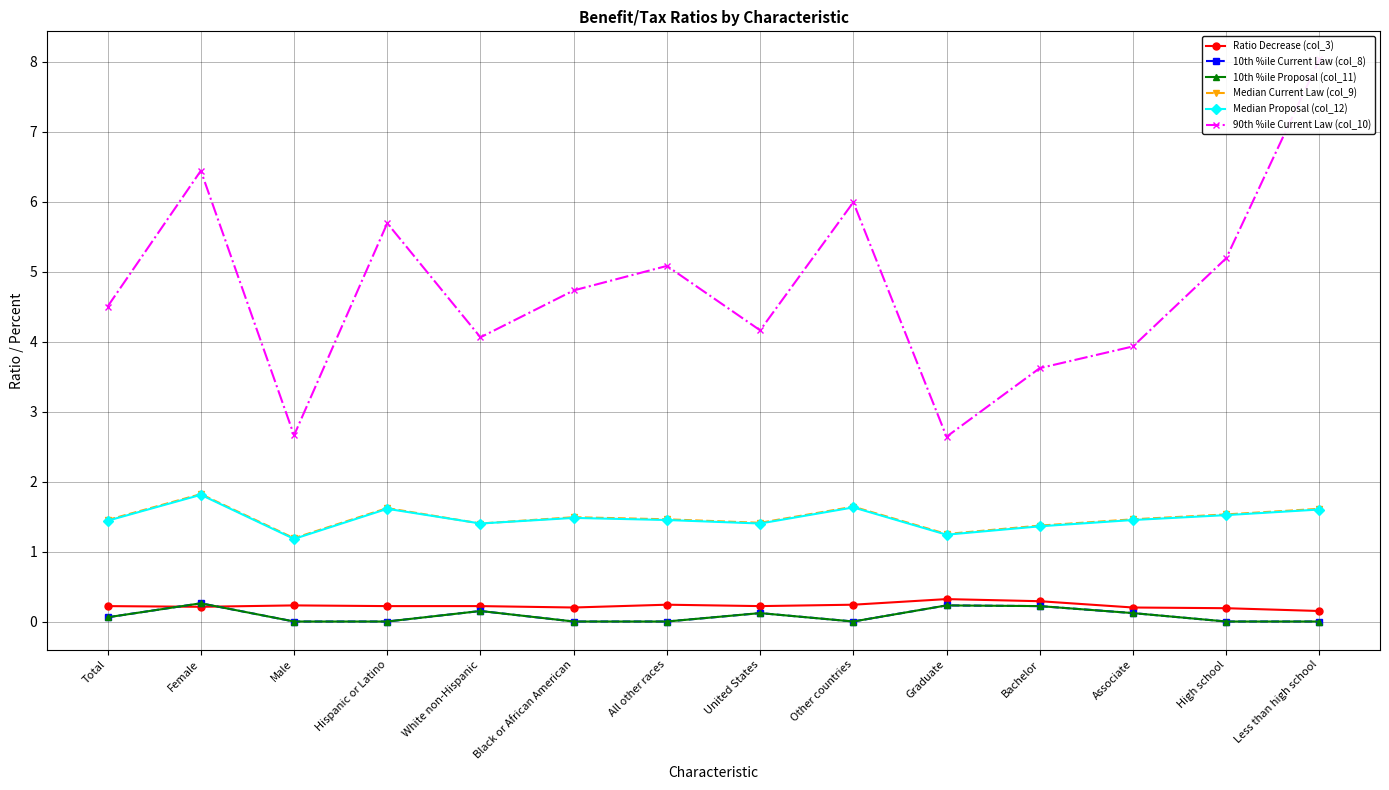

What are all the series names shown in the legend?

Ratio Decrease (col_3), 10th %ile Current Law (col_8), 10th %ile Proposal (col_11), Median Current Law (col_9), Median Proposal (col_12), 90th %ile Current Law (col_10)